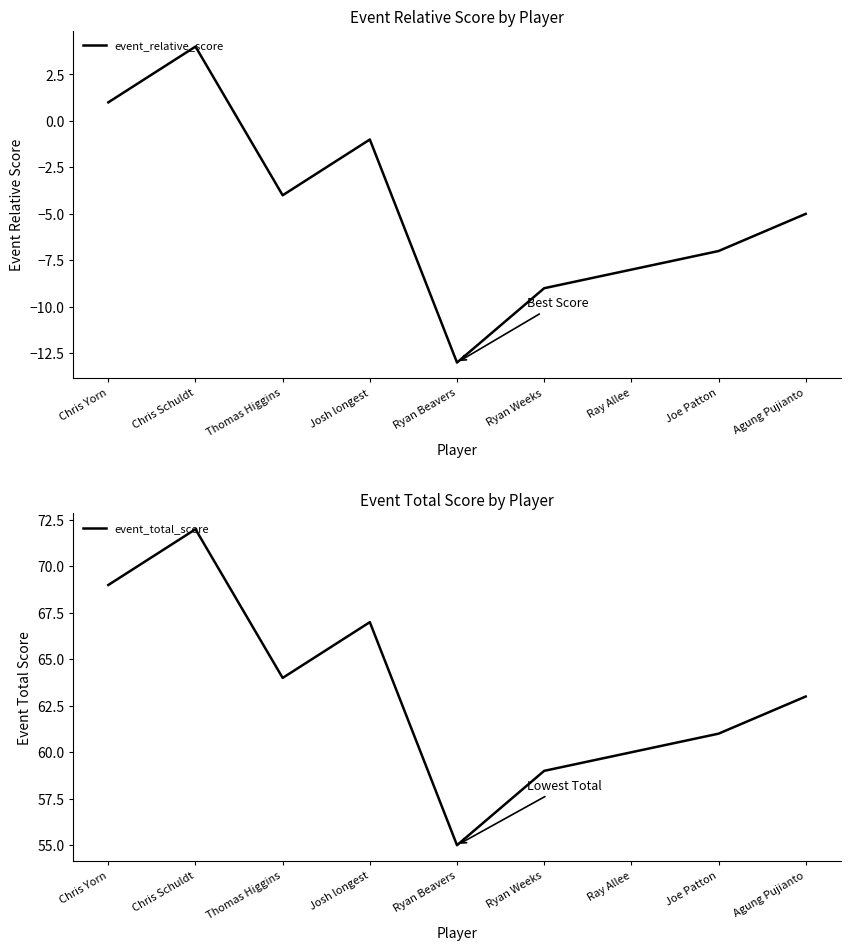

What is the value of the event_relative_score point at the 3rd from the left?

-4